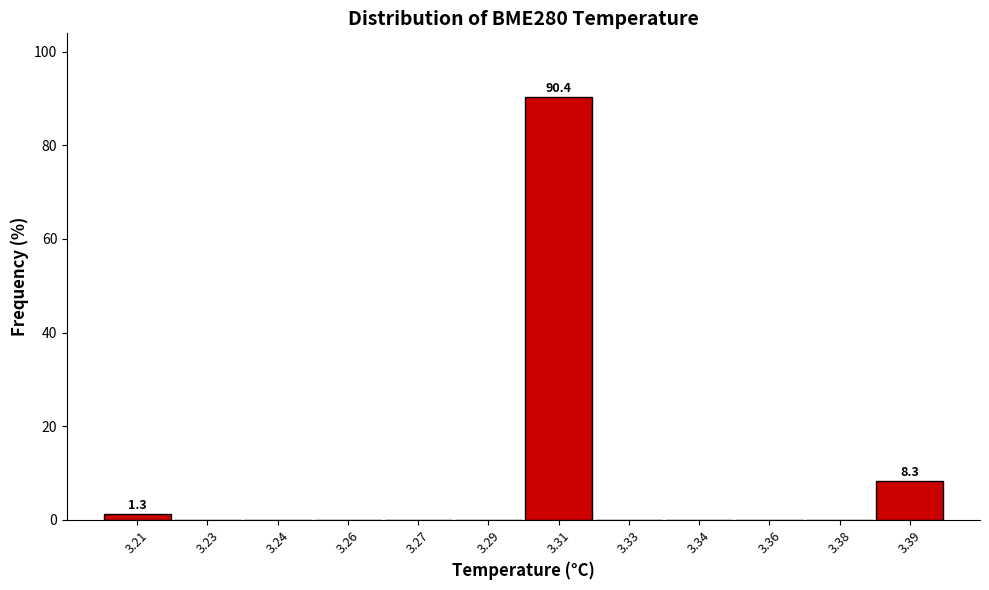

Reading left to right, transcribe all the data shown in this chart.

3.21=1.3	3.23=0.0	3.24=0.0	3.26=0.0	3.27=0.0	3.29=0.0	3.31=90.4	3.33=0.0	3.34=0.0	3.36=0.0	3.38=0.0	3.39=8.3